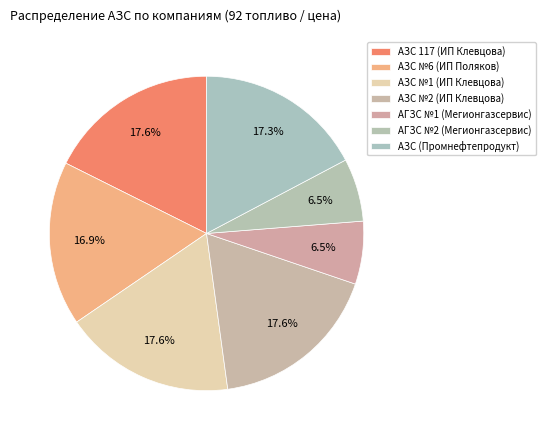

What percentage is the АЗС №2 (ИП Клевцова) slice, to the nearest percent?

18%